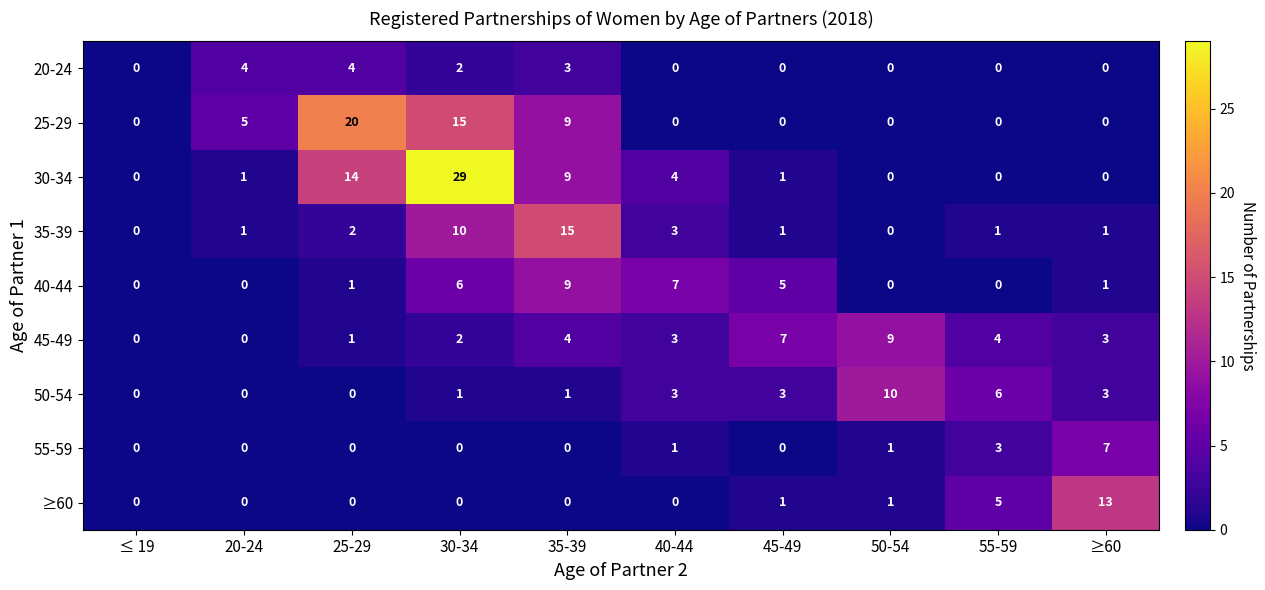

Which label corresponds to the largest value in the chart?

30-34